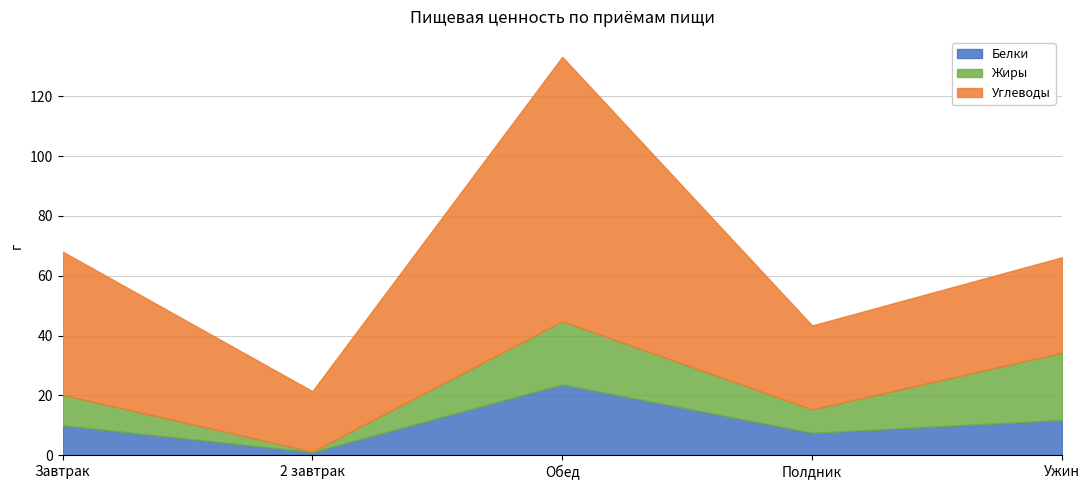

What is the label of the 4th point from the left?

Полдник